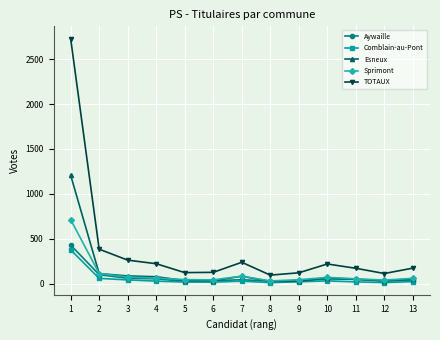

At how many categories does at least one series exceed 1054?

1